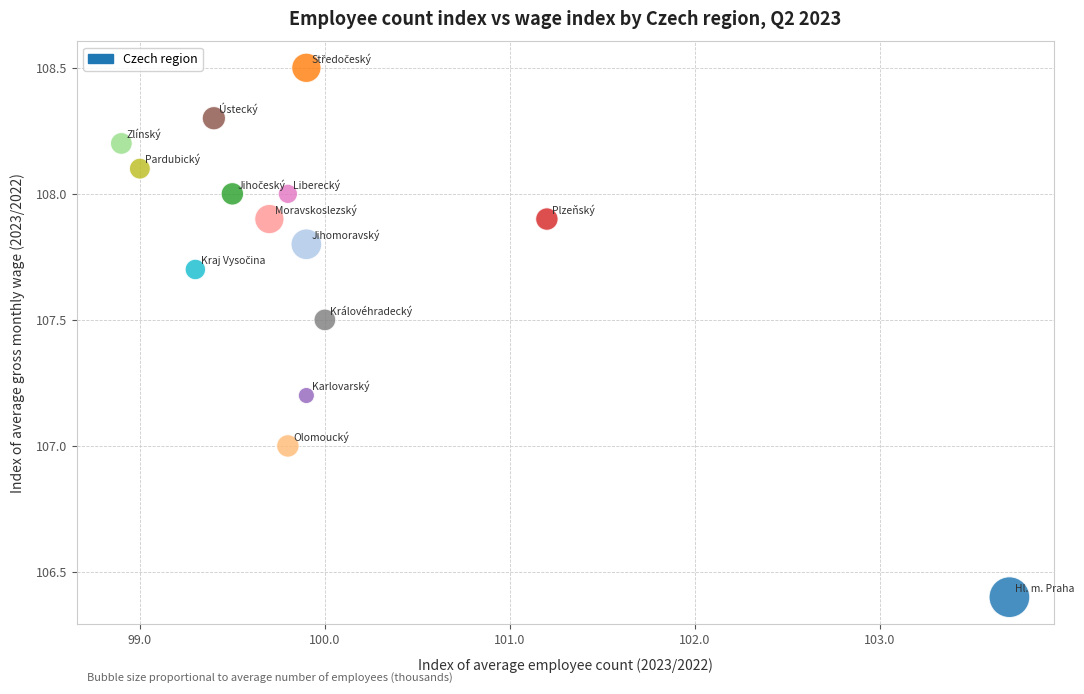

What is the range of Y values (max minus min)?

2.1